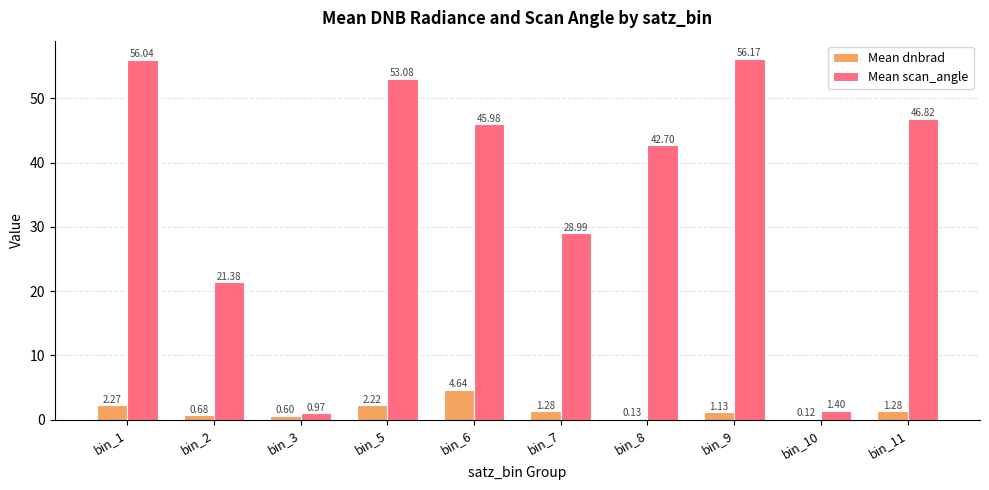

Are the bars grouped side by side (vs. stacked)?

Yes